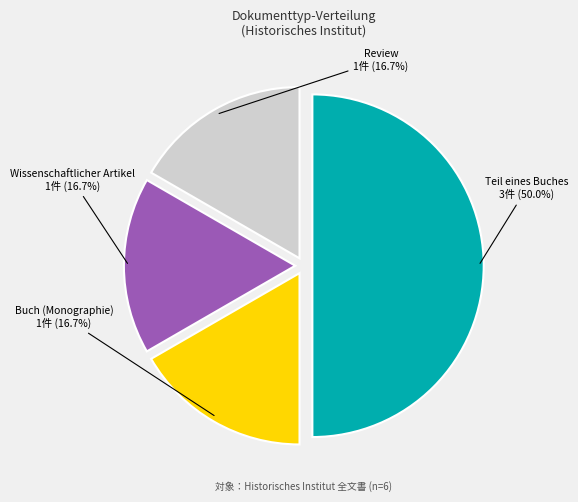

How many segments does this pie chart have?

4